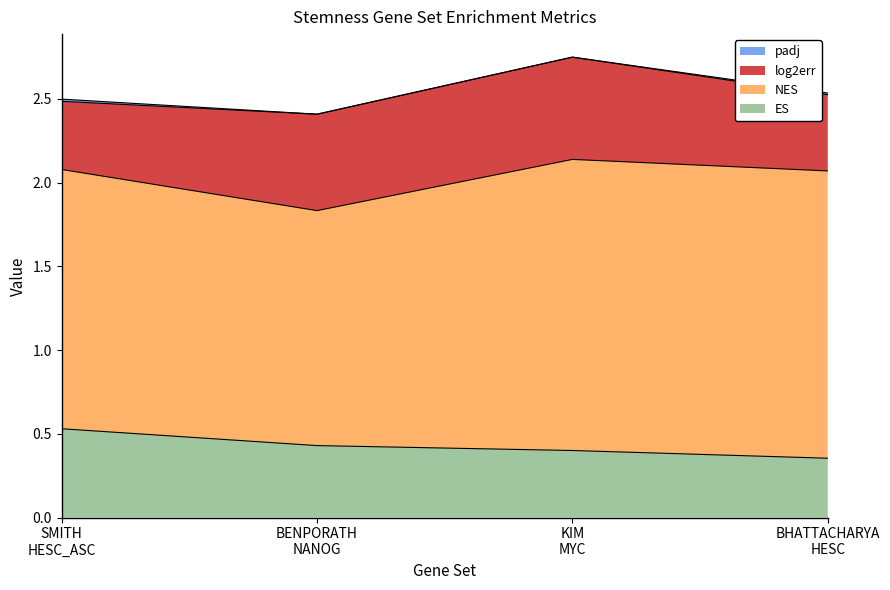

What is the sum of the log2err values at BHATTACHARYA_HESC and BENPORATH_NANOG?

1.0